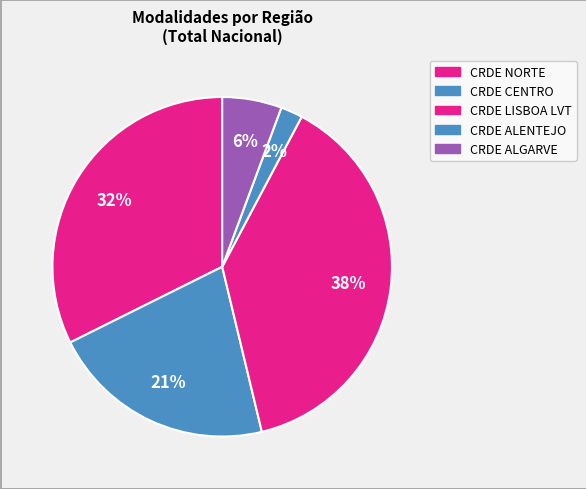

To the nearest percent, what is the difference between the CRDE CENTRO and CRDE LISBOA LVT slice percentages?

17%